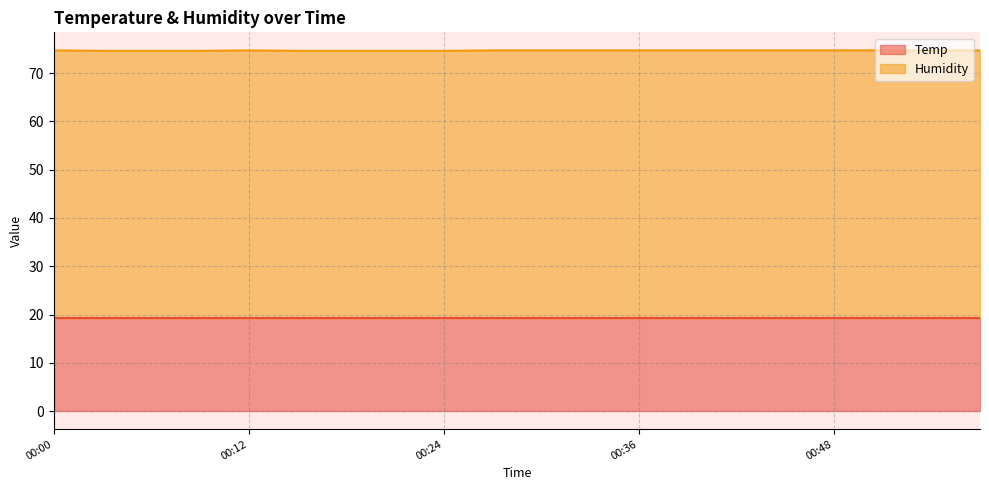

Approximately how many times larger is the value at 00:54 compared to 00:51?

1.0